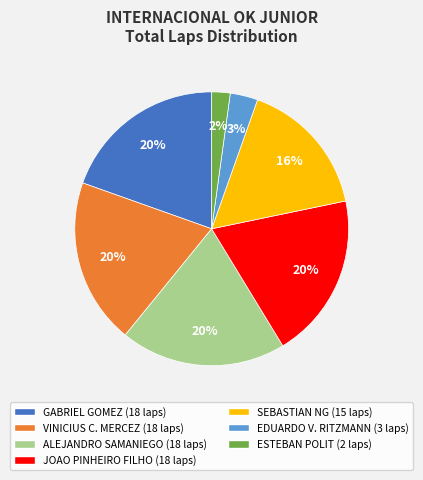

To the nearest percent, what is the average slice percentage?

14%